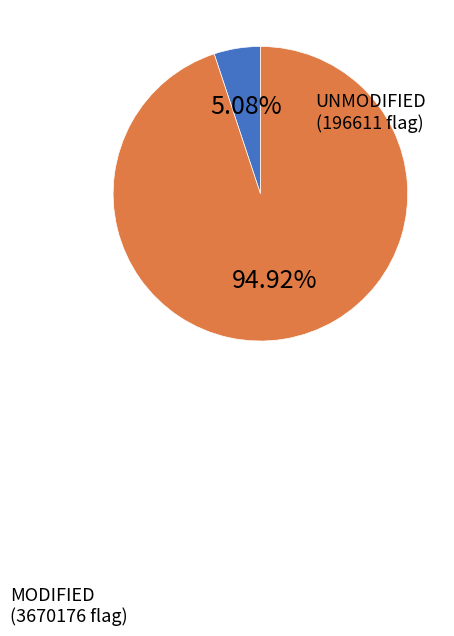

Which slice is the smallest?

196611